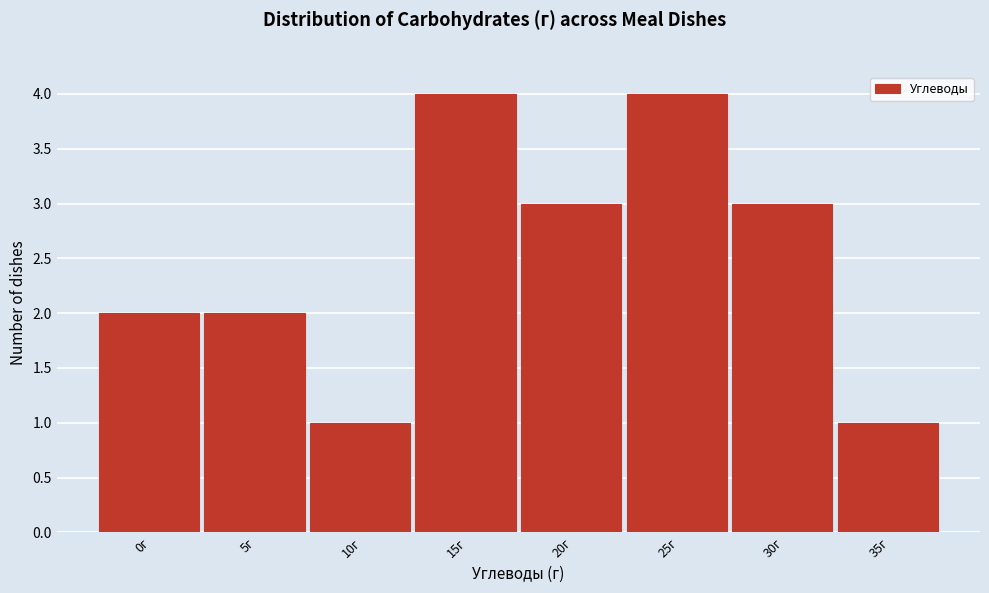

Reading left to right, what are all the values shown in this chart?

2	2	1	4	3	4	3	1